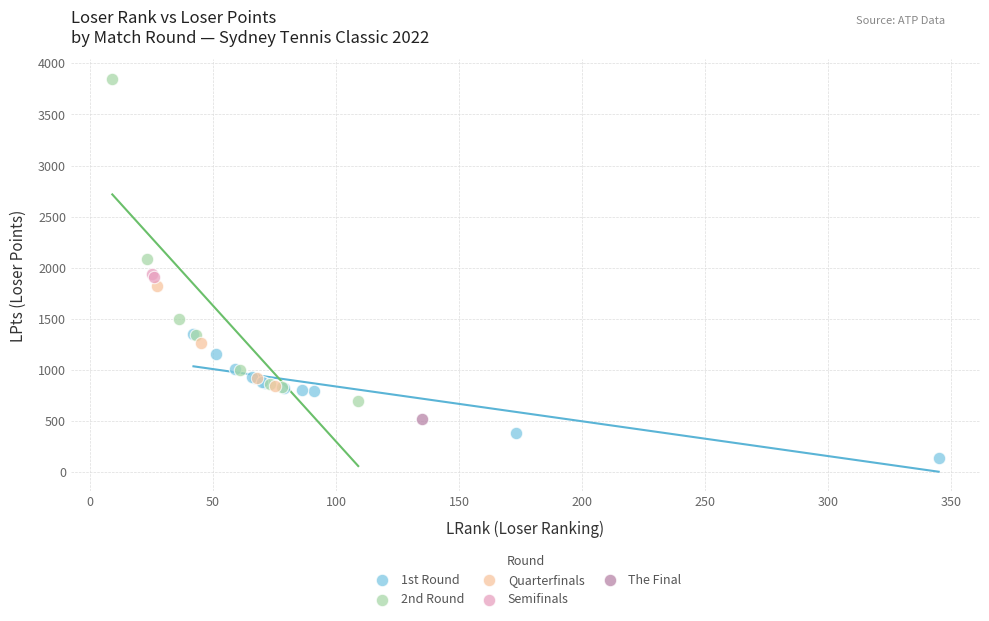

What are all the series names shown in the legend?

1st Round, 2nd Round, Quarterfinals, Semifinals, The Final